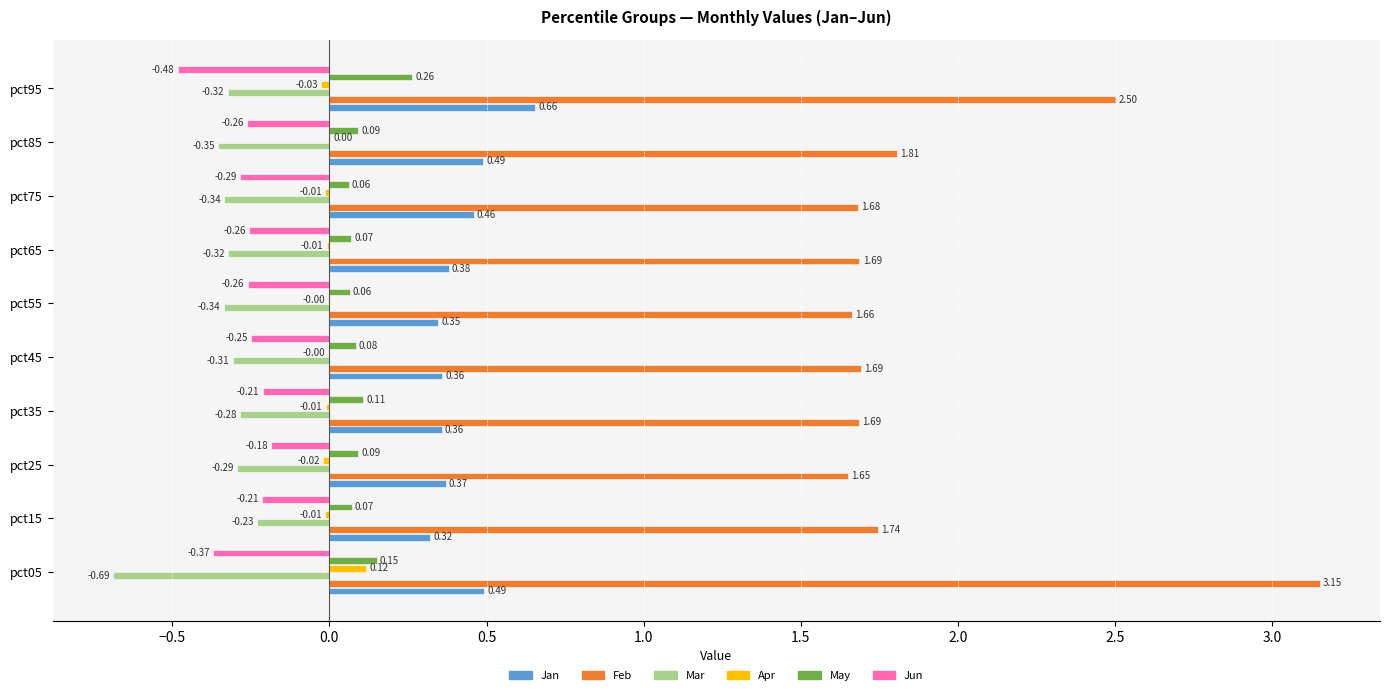

Which series has the largest total across all categories?

Feb